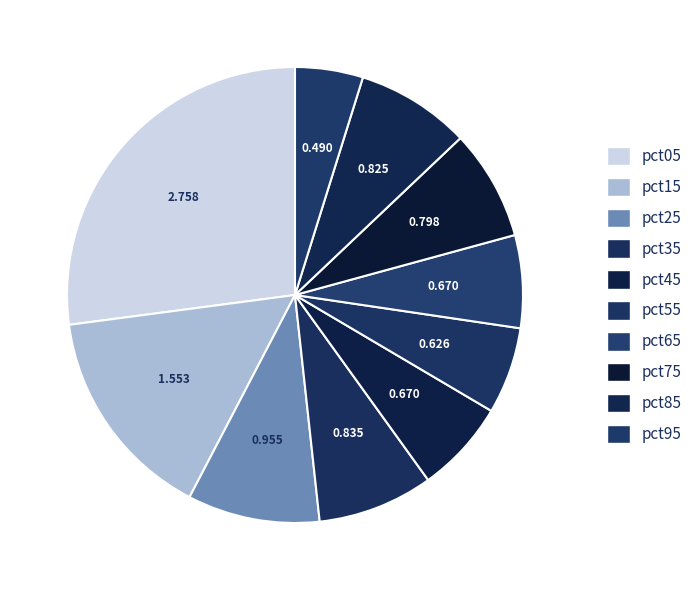

Is the sum of pct45 and pct85 greater than half?

No